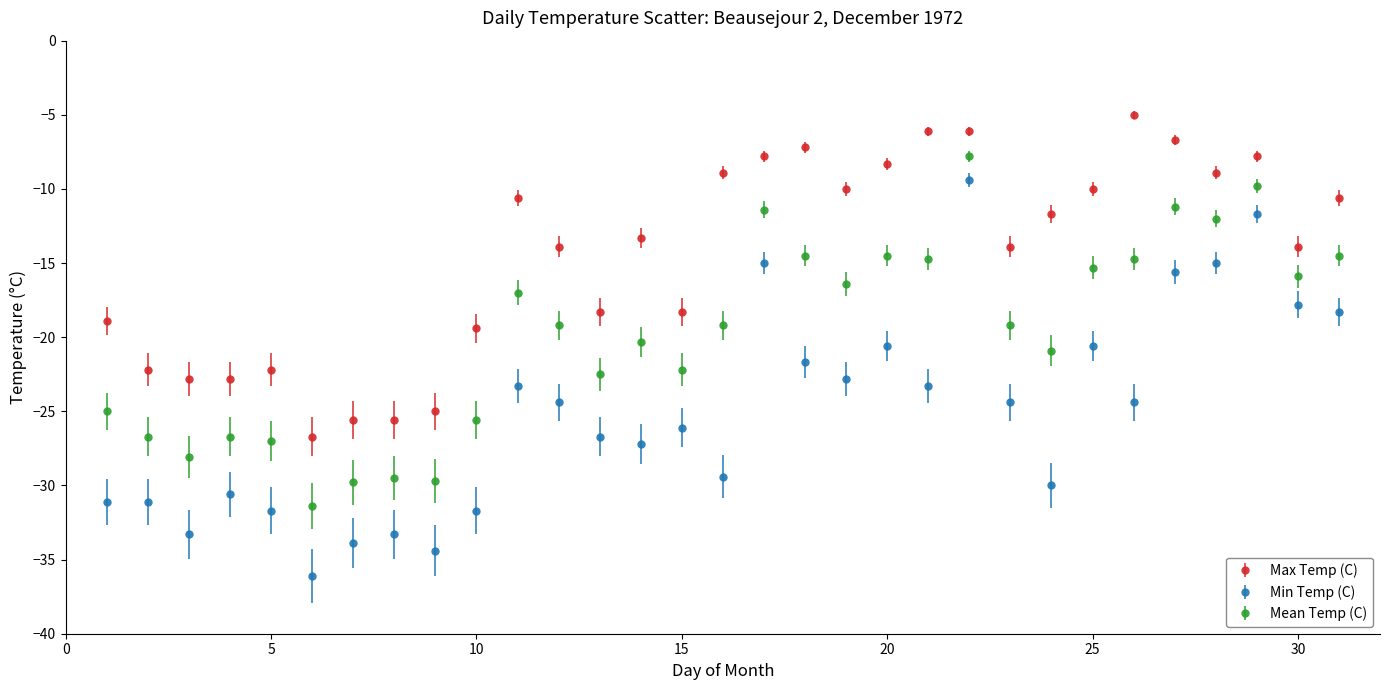

Which series has the largest total across all categories?

Max Temp (C)